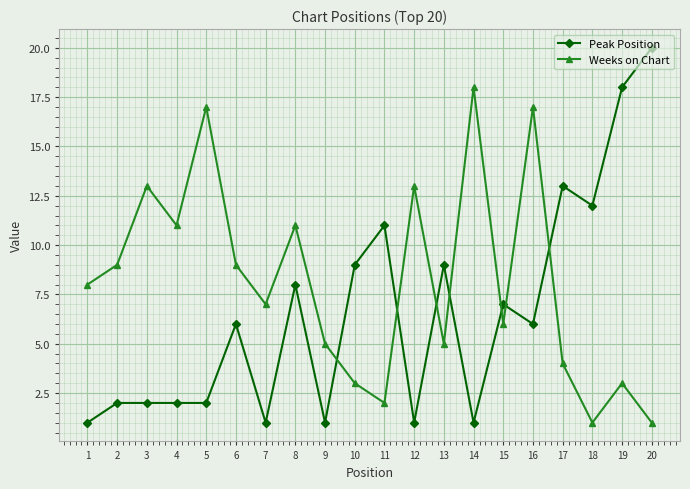

What is the average value of the Weeks on Chart series?

8